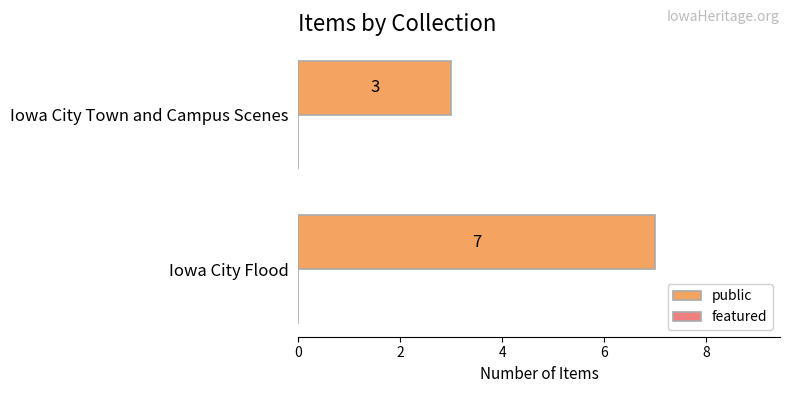

What is the approximate value at Iowa City Town and Campus Scenes?

3